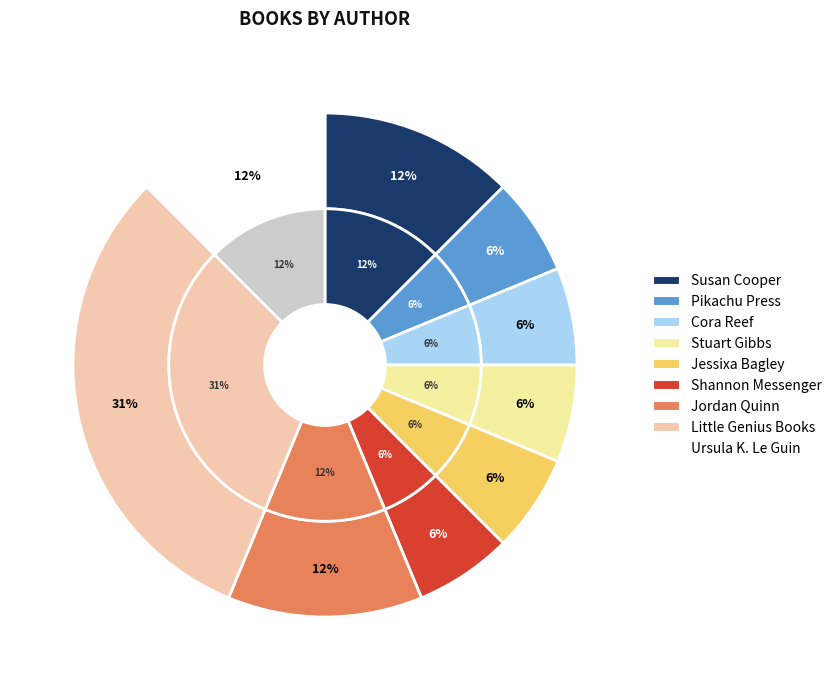

How many slices are in this pie chart?

9